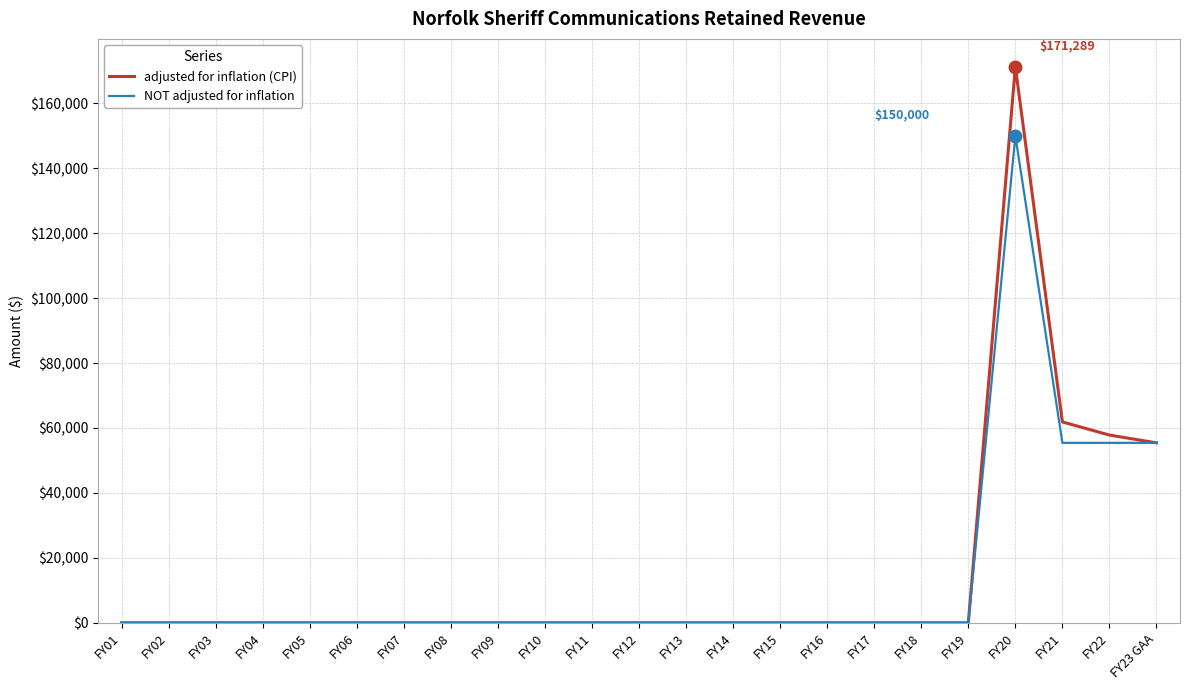

The value of adjusted for inflation (CPI) at FY17 is 0. True or false?

True